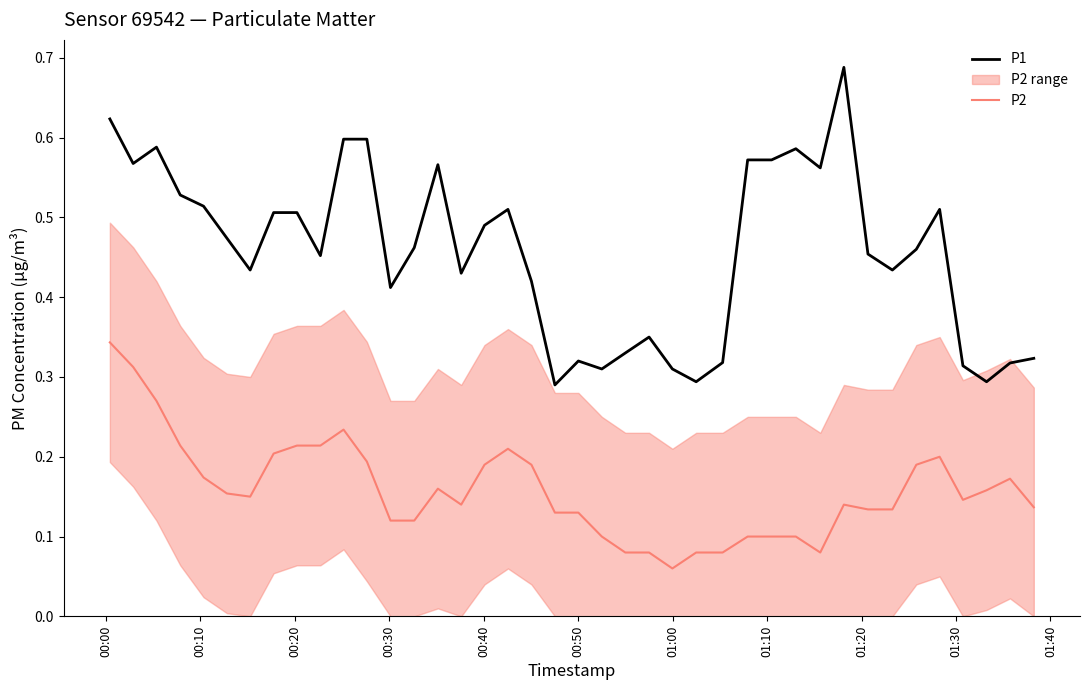

How many series are shown in this chart?

2